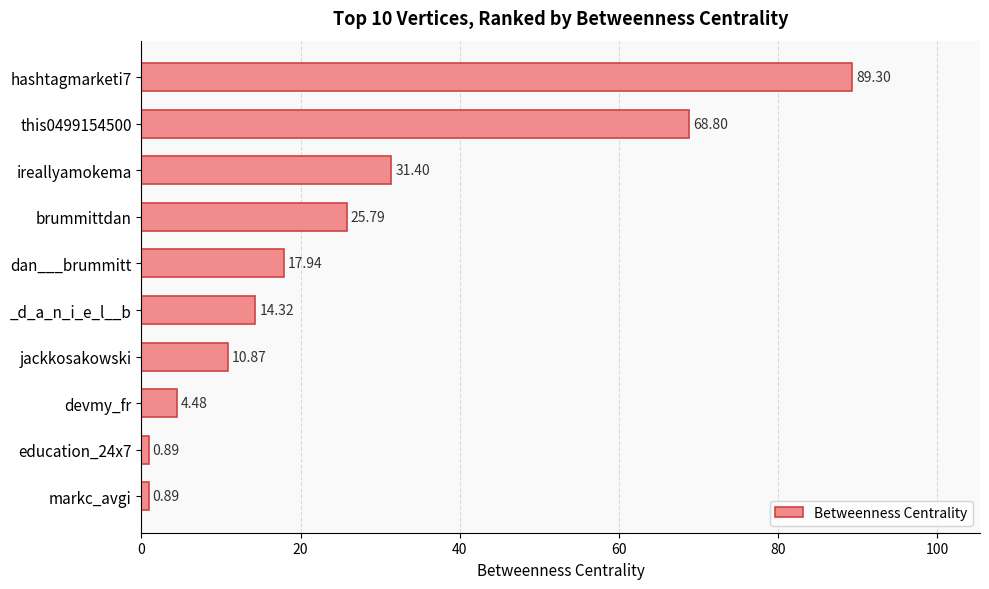

What is the average value?

26.5